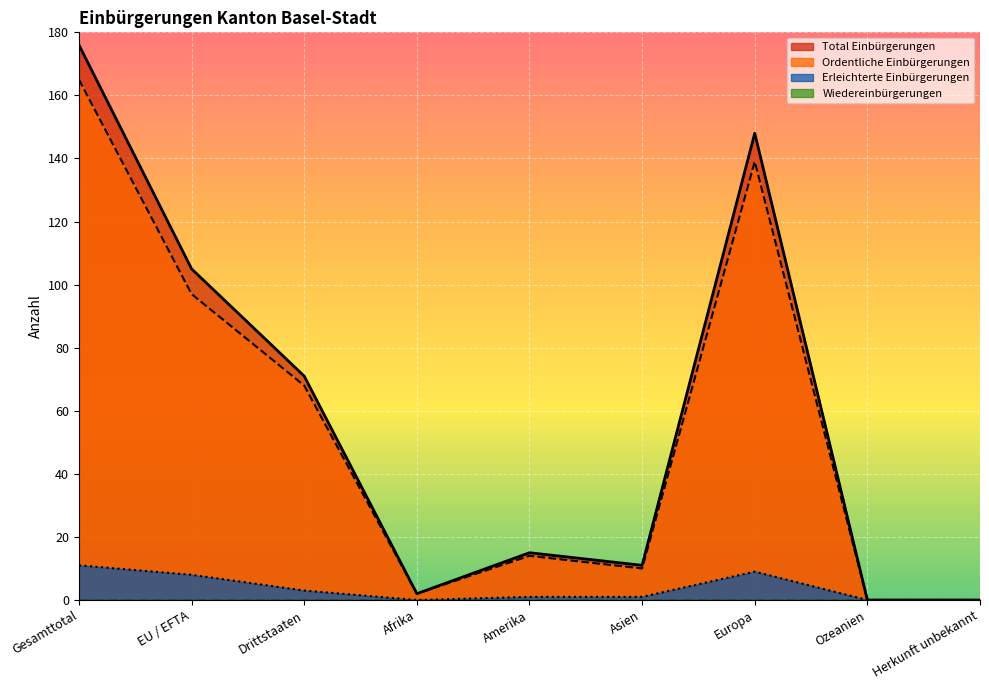

Reading left to right, transcribe all the data shown in this chart.

Total Einbürgerungen: 176	105	71	2	15	11	148	0	0
Ordentliche Einbürgerungen: 165	97	68	2	14	10	139	0	0
Erleichterte Einbürgerungen: 11	8	3	0	1	1	9	0	0